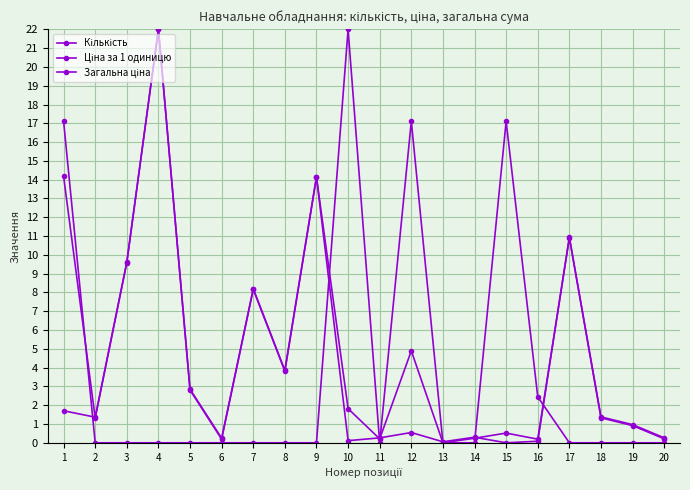

Is the value of Загальна ціна at 8 greater than the value of Кількість at 20?

Yes